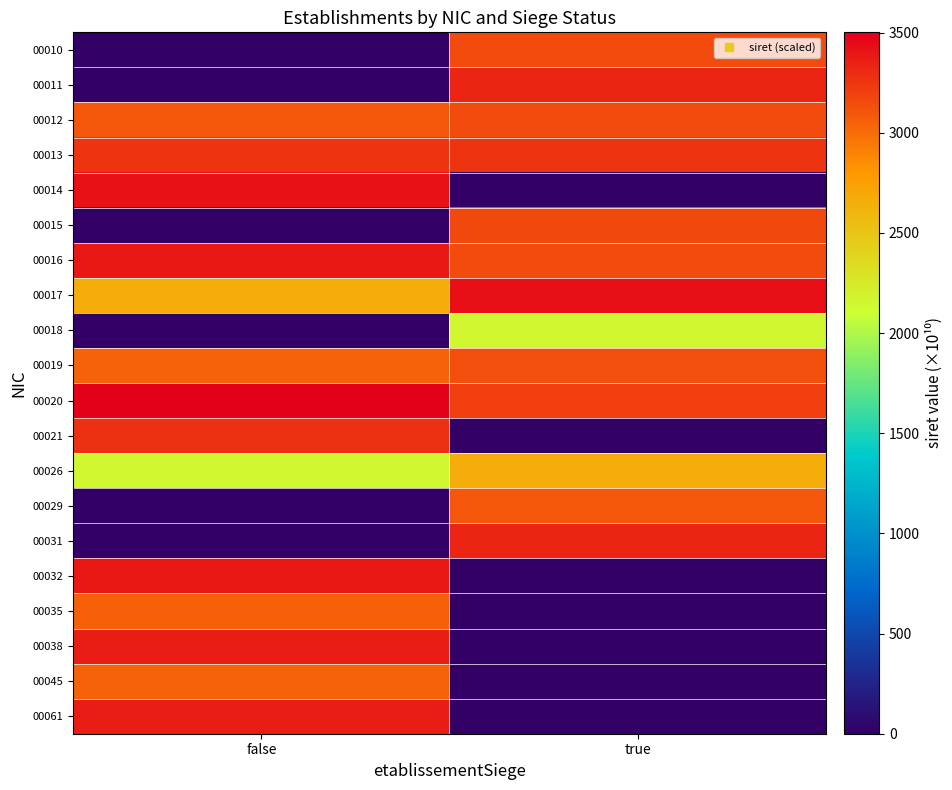

Reading left to right, list all the values displayed in this chart.

00010: false=0.0	true=3149.0
00011: false=0.0	true=3328.6
00012: false=3100.5	true=3149.0
00013: false=3268.2	true=3258.4
00014: false=3415.4	true=0.0
00015: false=0.0	true=3162.5
00016: false=3389.9	true=3156.7
00017: false=2660.1	true=3427.7
00018: false=0.0	true=2160.1
00019: false=3048.2	true=3145.3
00020: false=3500.9	true=3209.2
00021: false=3276.9	true=0.0
00026: false=2160.1	true=2660.1
00029: false=0.0	true=3096.7
00031: false=0.0	true=3330.3
00032: false=3388.1	true=0.0
00035: false=3055.3	true=0.0
00038: false=3351.0	true=0.0
00045: false=3048.2	true=0.0
00061: false=3351.0	true=0.0